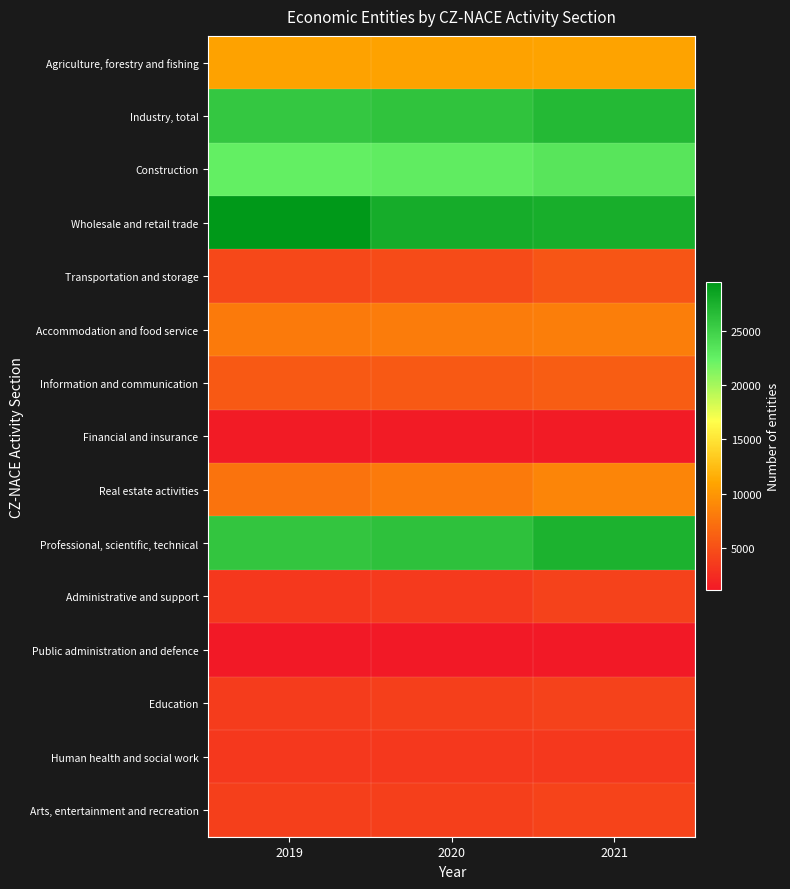

Reading left to right, what are all the values shown in this chart?

Agriculture, forestry and fishing: 2019=10854	2020=10771	2021=10938
Industry, total: 2019=25720	2020=26020	2021=26788
Construction: 2019=22474	2020=22784	2021=23320
Wholesale and retail trade: 2019=29442	2020=27785	2021=27738
Transportation and storage: 2019=4476	2020=4707	2021=5354
Accommodation and food service: 2019=8027	2020=8153	2021=8285
Information and communication: 2019=5700	2020=5659	2021=5925
Financial and insurance: 2019=1243	2020=1260	2021=1305
Real estate activities: 2019=7502	2020=8056	2021=8856
Professional, scientific, technical: 2019=25899	2020=26202	2021=27363
Administrative and support: 2019=3348	2020=3554	2021=4060
Public administration and defence: 2019=1135	2020=1121	2021=1133
Education: 2019=3617	2020=3801	2021=4096
Human health and social work: 2019=3334	2020=3382	2021=3419
Arts, entertainment and recreation: 2019=3777	2020=3868	2021=4113